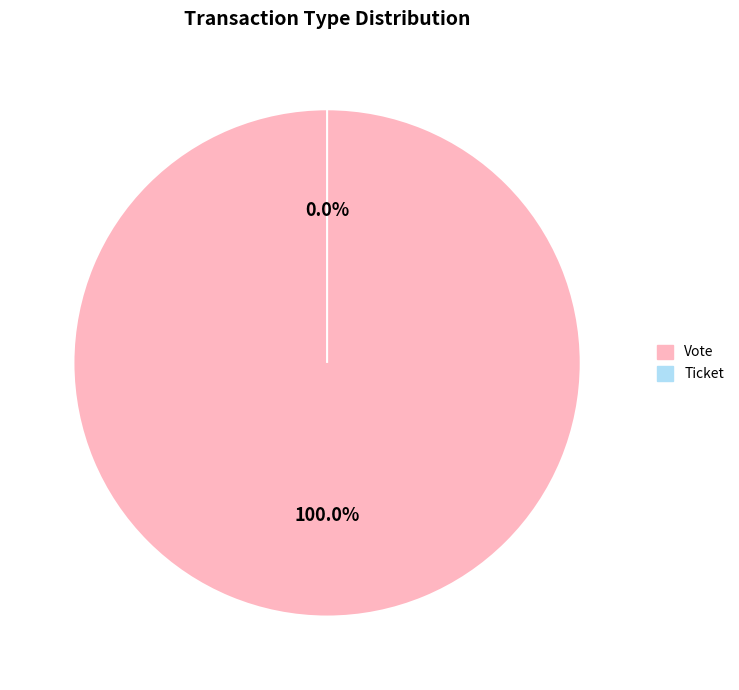

How much of the chart is everything except Ticket?

100.0%